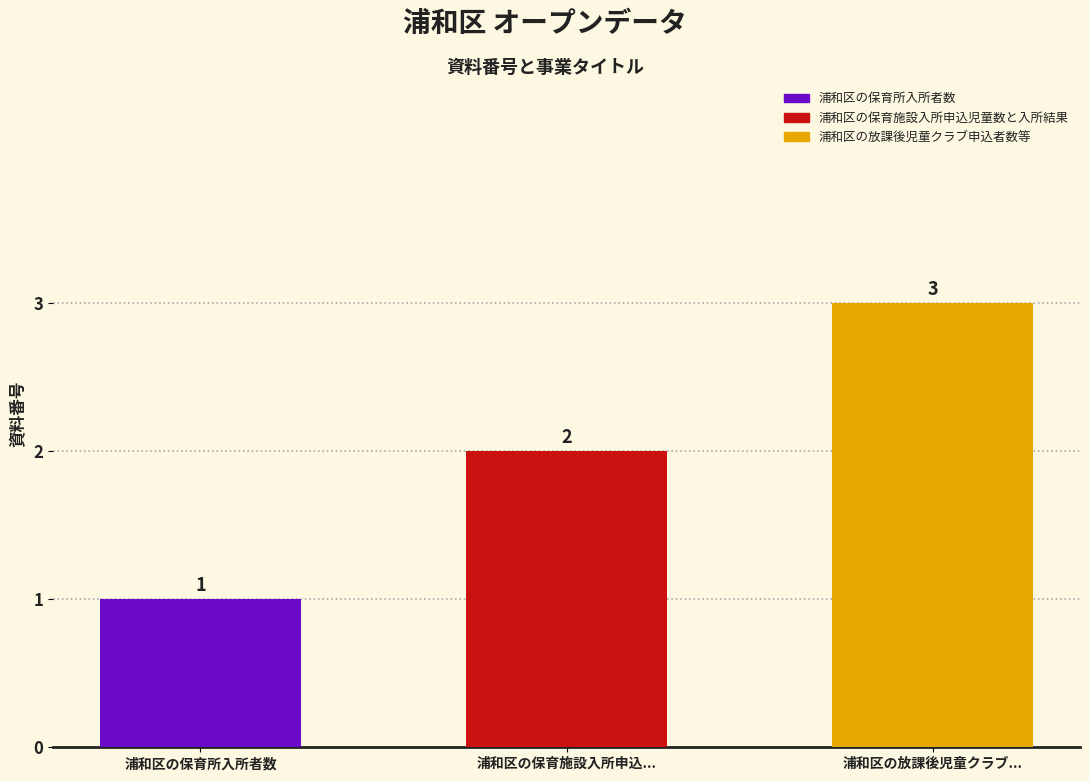

Read the value at 浦和区の放課後児童クラブ....

3